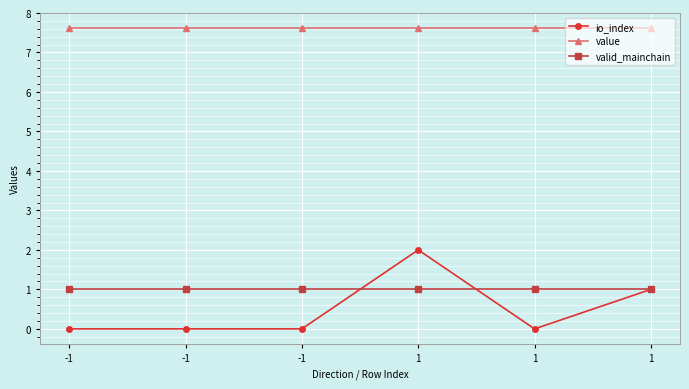

What are all the series names shown in the legend?

io_index, value, valid_mainchain